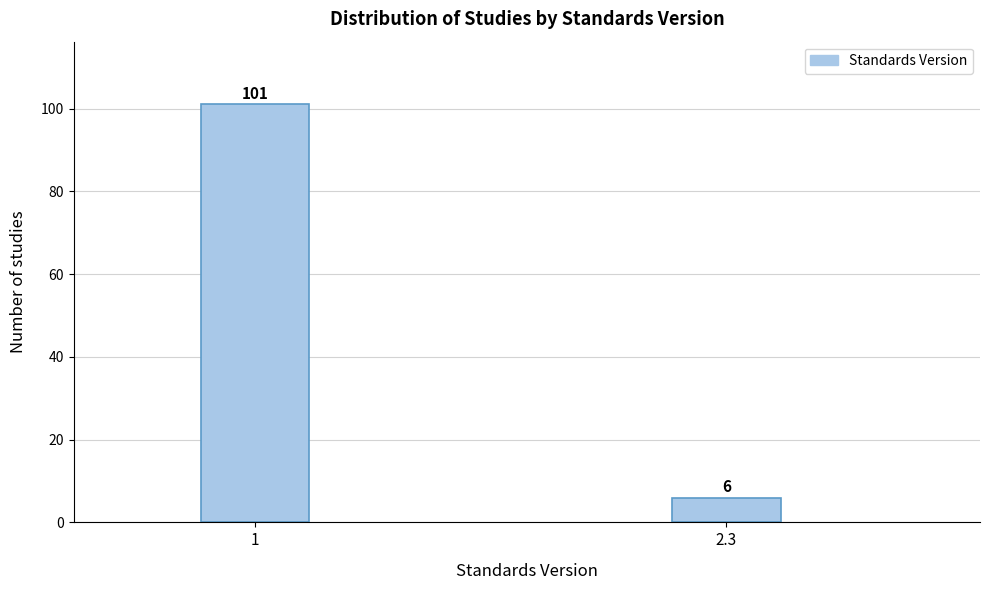

Reading right to left, list all the values displayed in this chart.

2.3=6	1=101